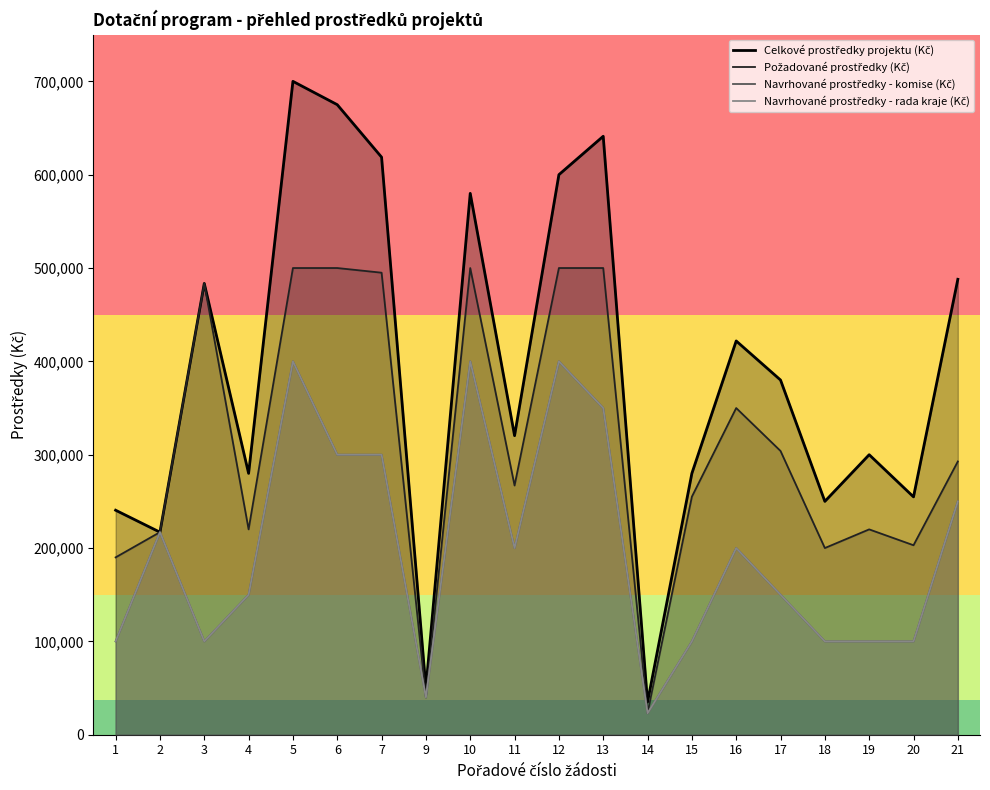

True or false: Navrhované prostředky - rada kraje (Kč) and Navrhované prostředky - komise (Kč) intersect in this chart.

False